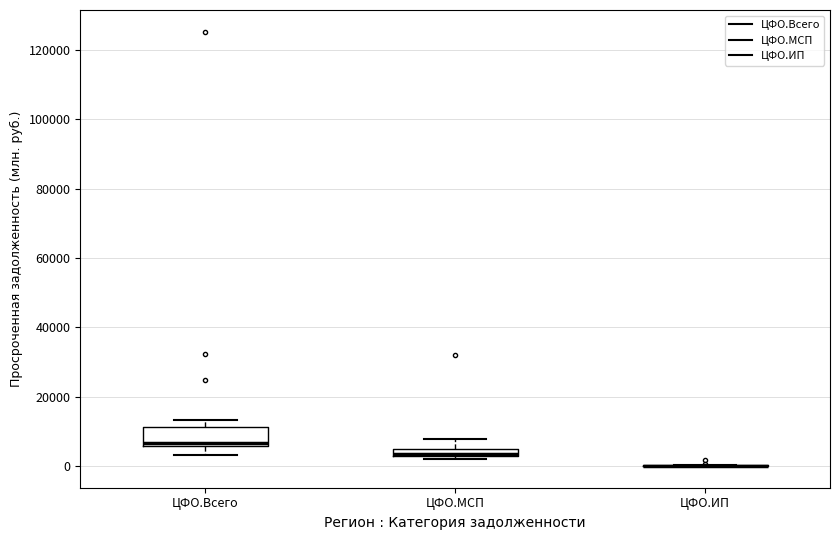

Where is the upper edge of the box for ЦФО.МСП on the y-axis? The values are not printed on the chart, so give them approximately, as read against the axis.

4000